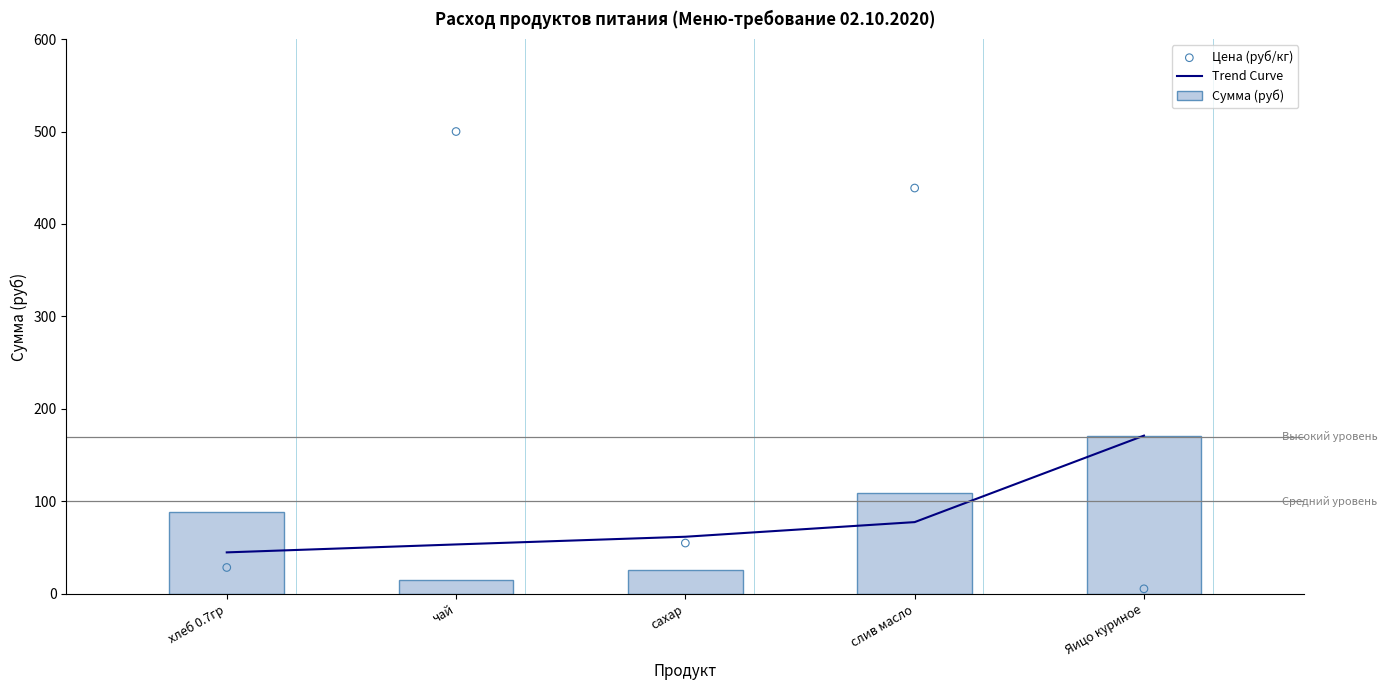

What are all the series names shown in the legend?

Trend Curve, Сумма (руб), Цена (руб/кг)